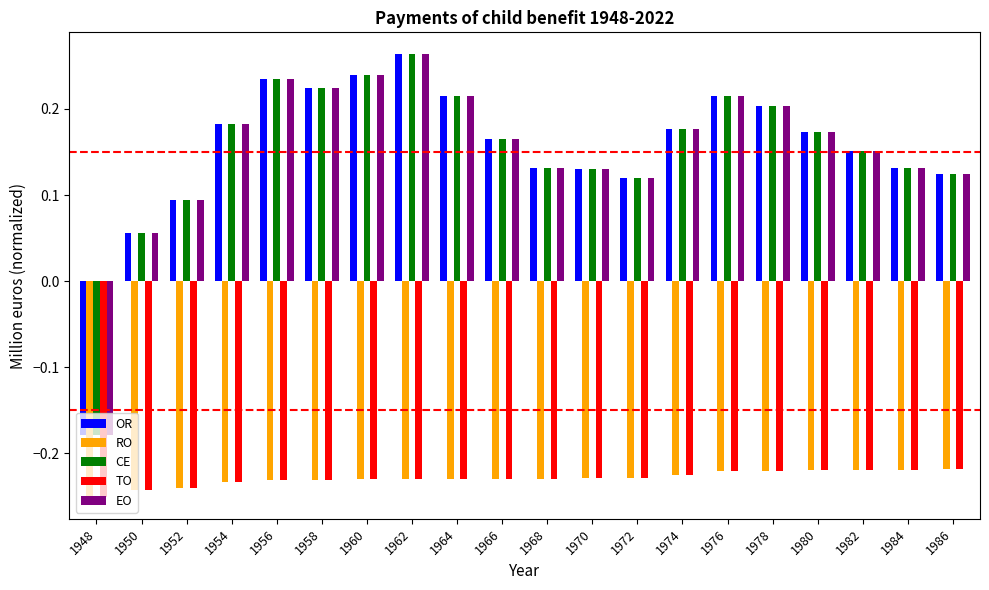

What is the spread (max minus min) of values at 1970?

0.4